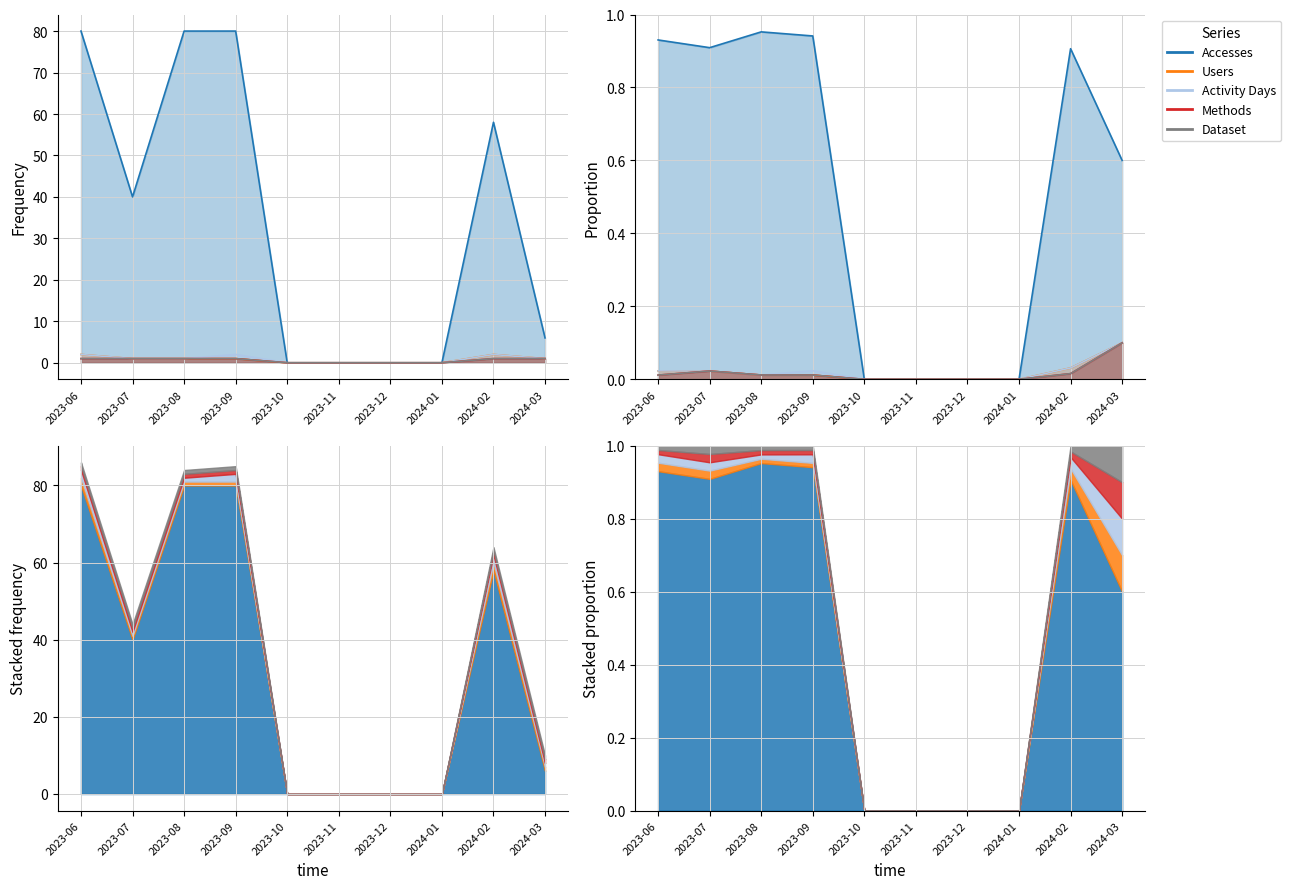

What is the highest value of the Methods series?

1